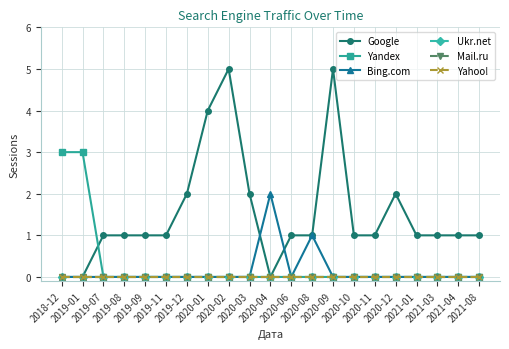

Reading left to right, transcribe all the data shown in this chart.

Google: 0	0	1	1	1	1	2	4	5	2	0	1	1	5	1	1	2	1	1	1	1
Yandex: 3	3	0	0	0	0	0	0	0	0	0	0	0	0	0	0	0	0	0	0	0
Bing.com: 0	0	0	0	0	0	0	0	0	0	2	0	1	0	0	0	0	0	0	0	0
Ukr.net: 0	0	0	0	0	0	0	0	0	0	0	0	0	0	0	0	0	0	0	0	0
Mail.ru: 0	0	0	0	0	0	0	0	0	0	0	0	0	0	0	0	0	0	0	0	0
Yahoo!: 0	0	0	0	0	0	0	0	0	0	0	0	0	0	0	0	0	0	0	0	0